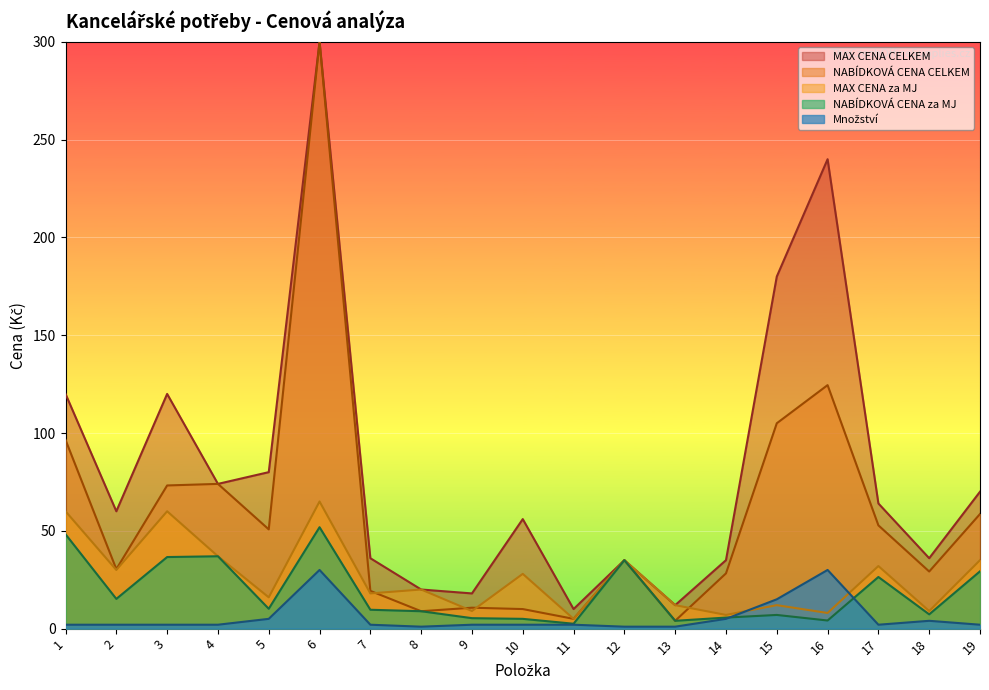

At which category does the chart reach its peak across all series?

6